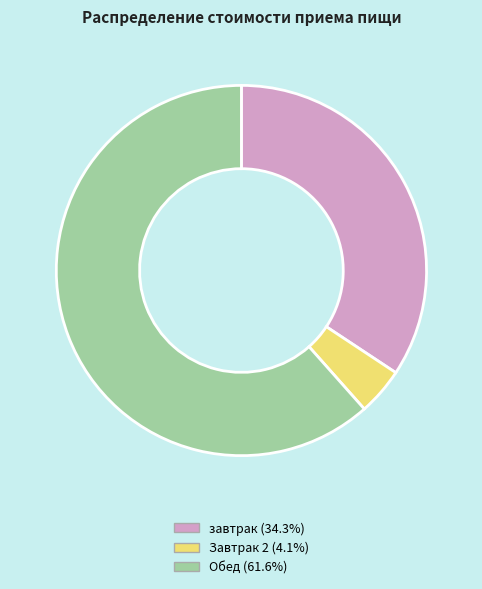

How many segments does this pie chart have?

3